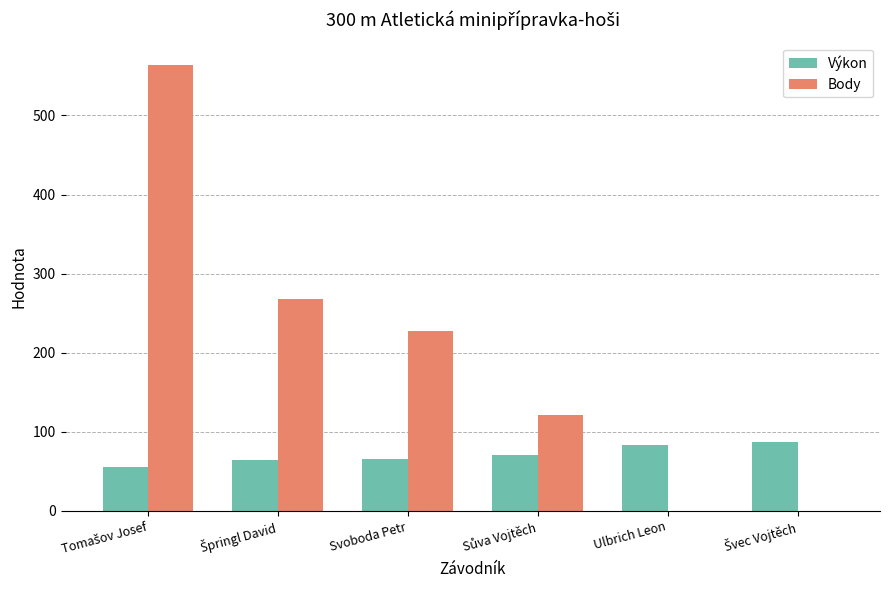

What is the greatest value displayed?

564.0